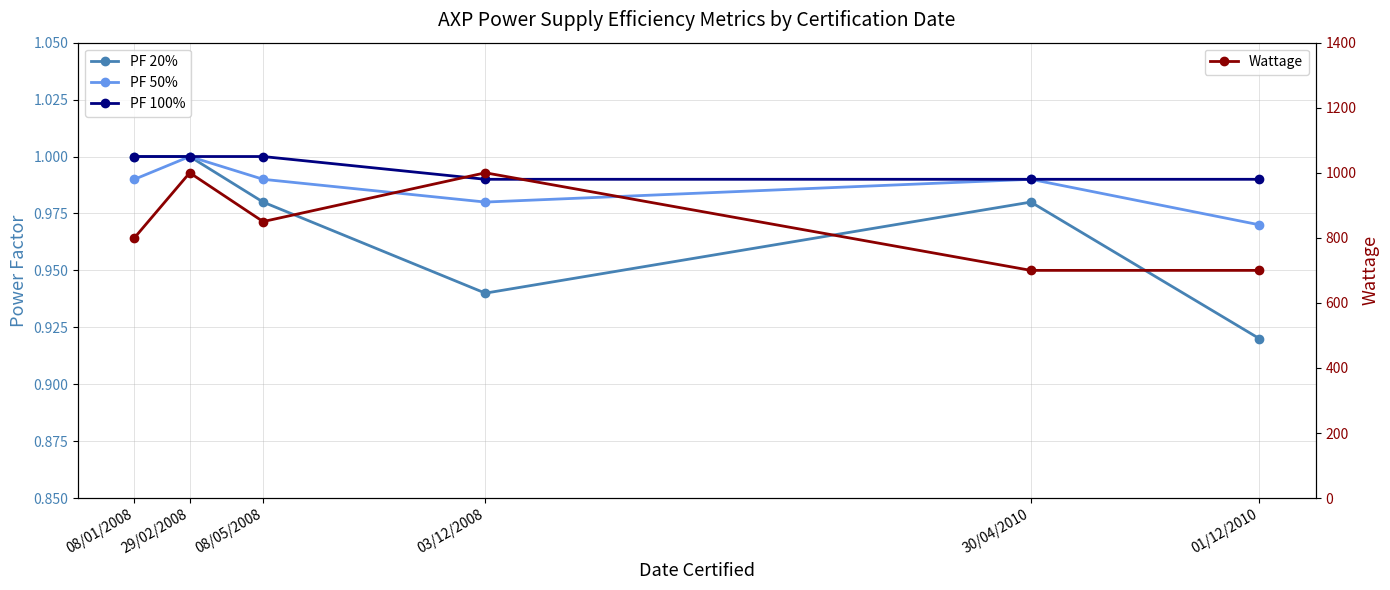

True or false: PF 20% and PF 50% intersect in this chart.

False